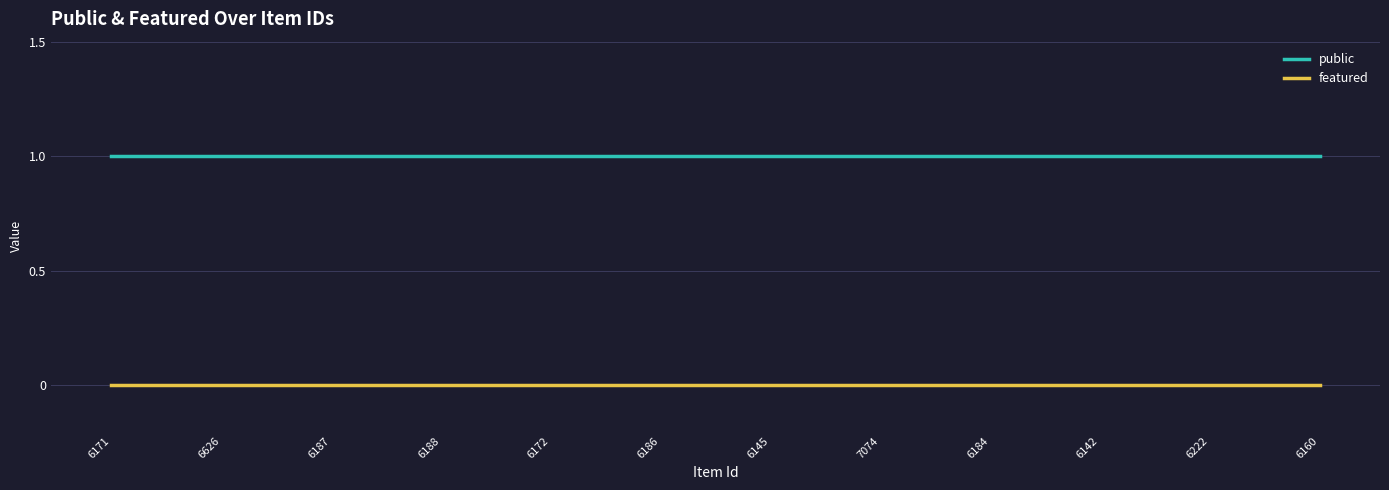

What are all the series names shown in the legend?

public, featured